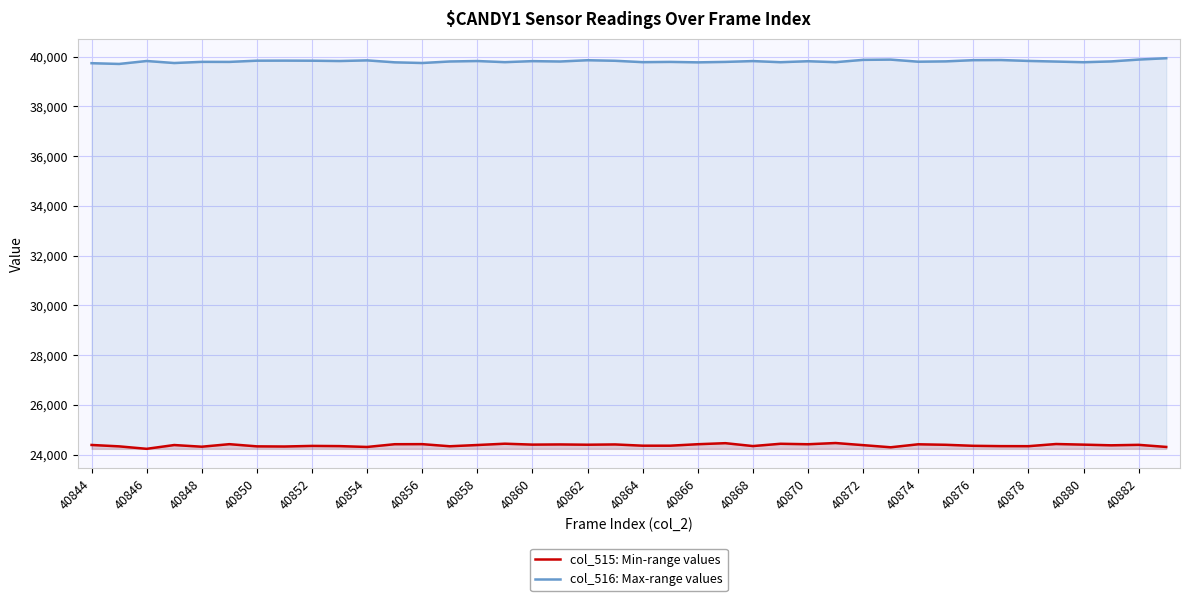

True or false: col_515: Min-range values and col_516: Max-range values cross at least once.

False